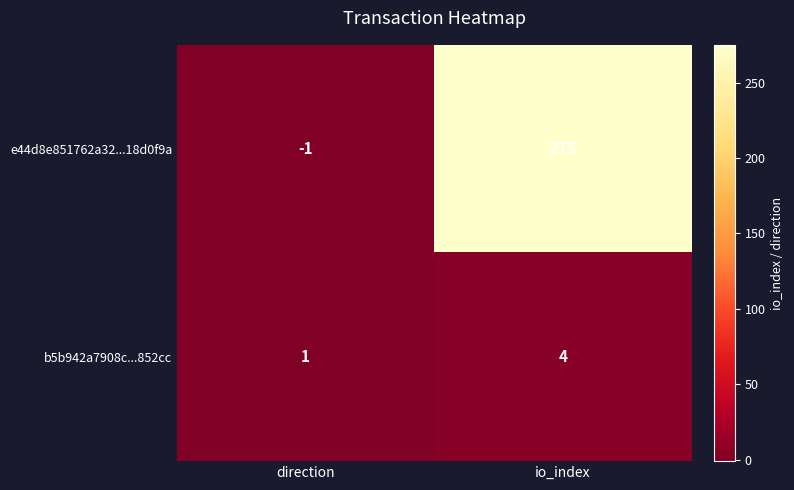

Where is e44d8e851762a32...18d0f9a nearest to the value 137?

direction